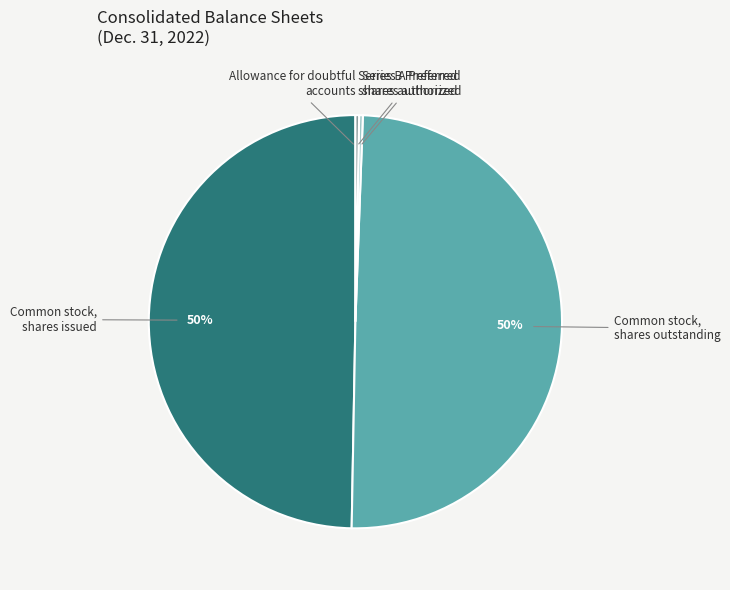

To the nearest percent, what is the difference between the largest and smallest slice percentages?

50%